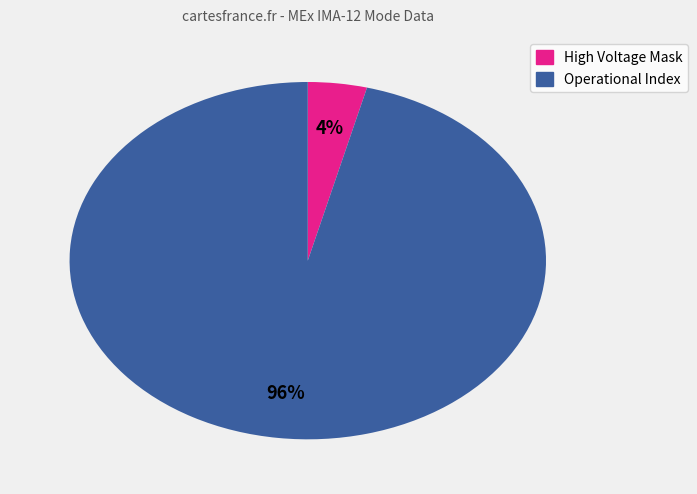

Is there a majority slice in this chart?

Yes